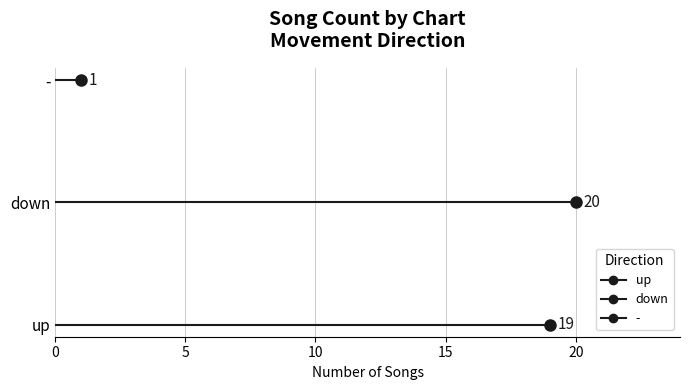

Is the value of down at 5 greater than the value of up at 5?

Yes